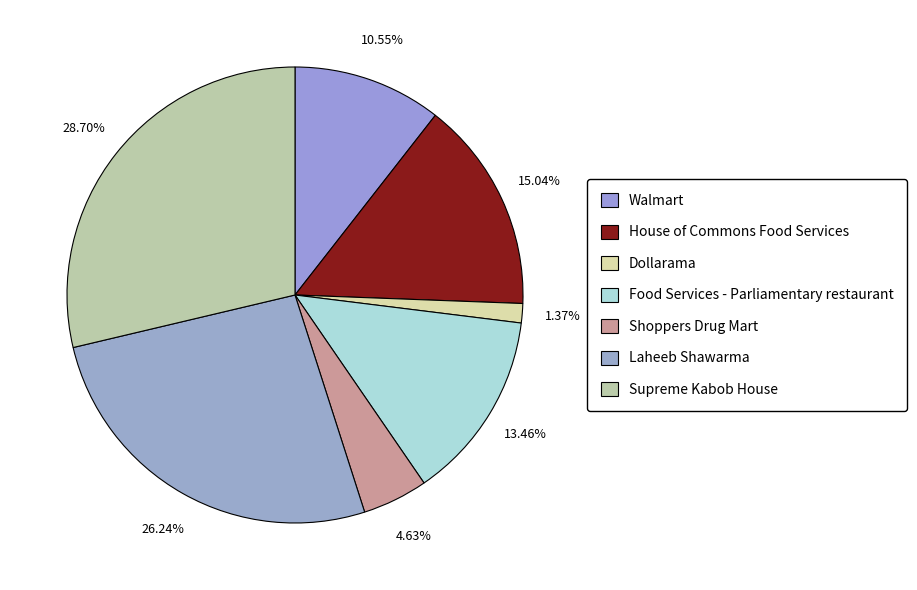

Which has a higher value, House of Commons Food Services or Laheeb Shawarma?

Laheeb Shawarma